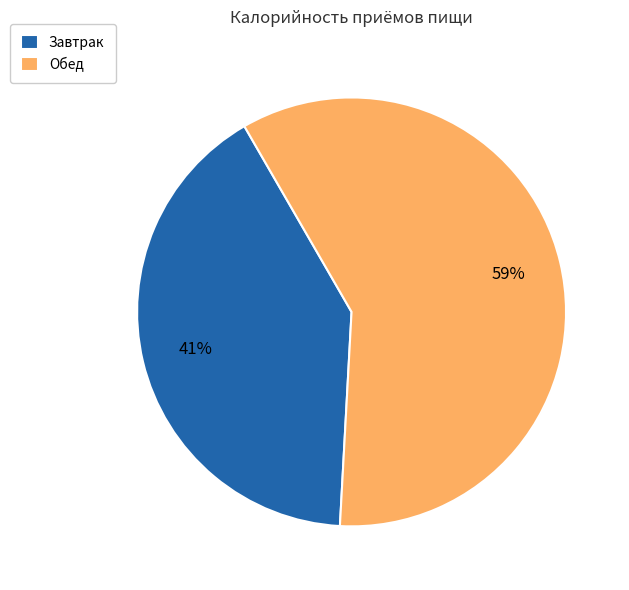

Count the number of slices in the pie.

2